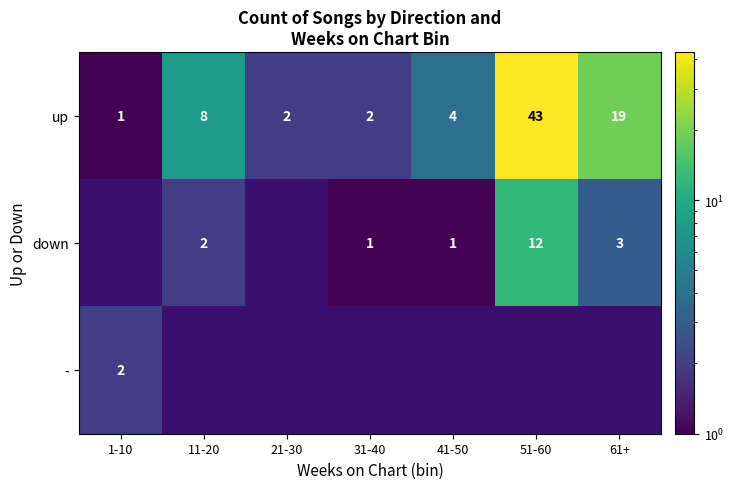

Which category has the lowest value in the up series?

1-10